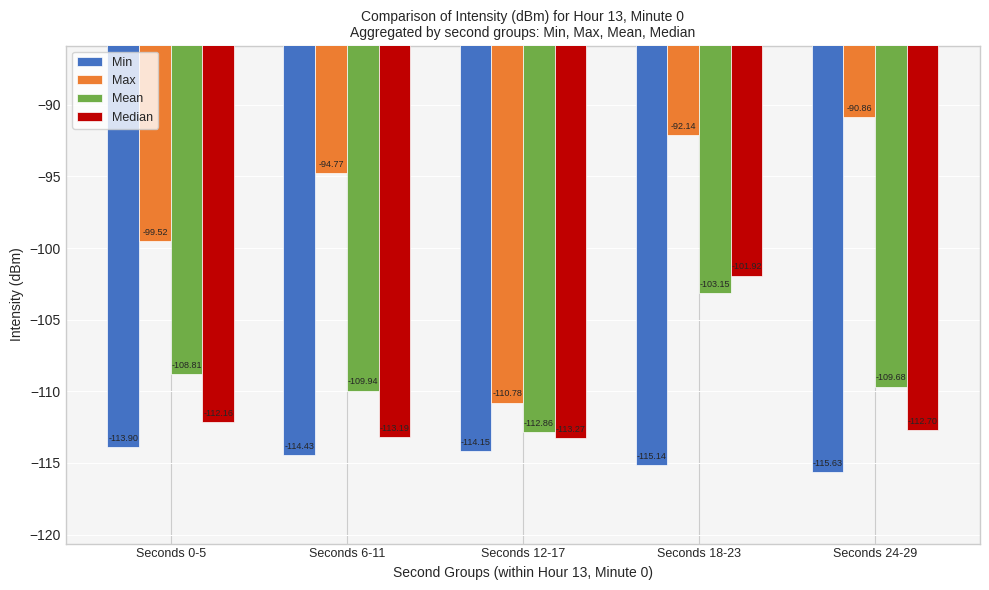

What is the difference between the highest and lowest values at Seconds 0-5?

14.4